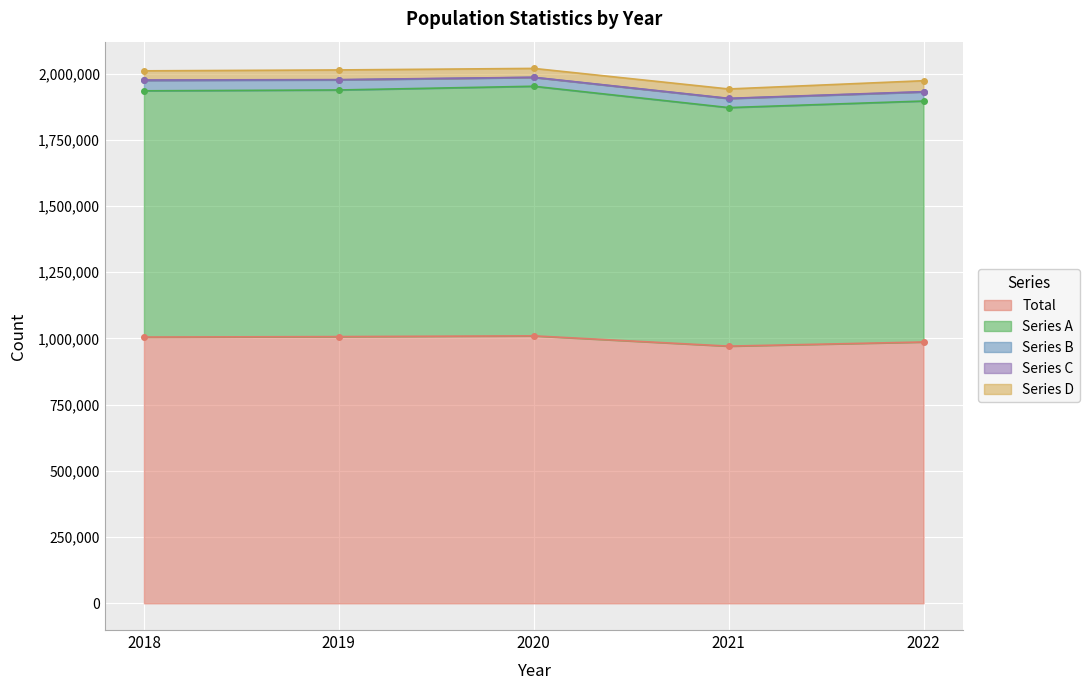

The value of Total at 2020 is 261577. True or false?

False